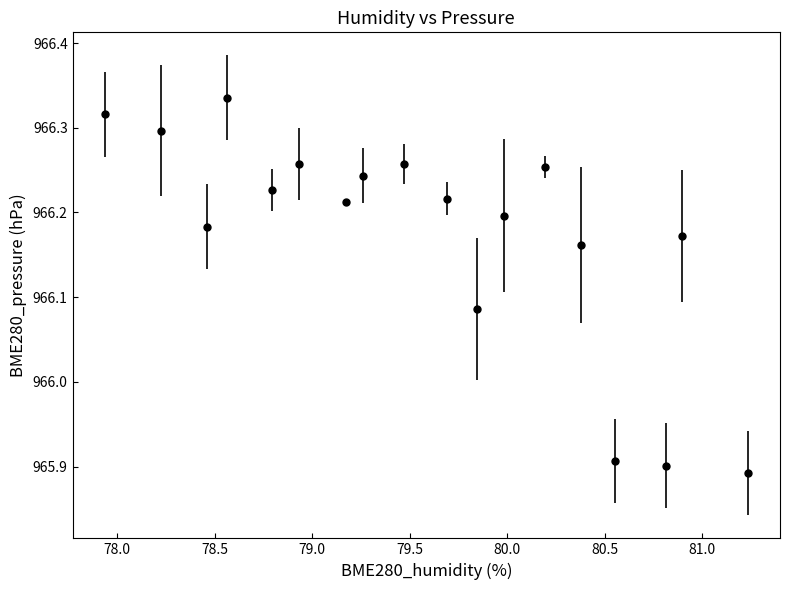

How many values are between 966 and 967?

15